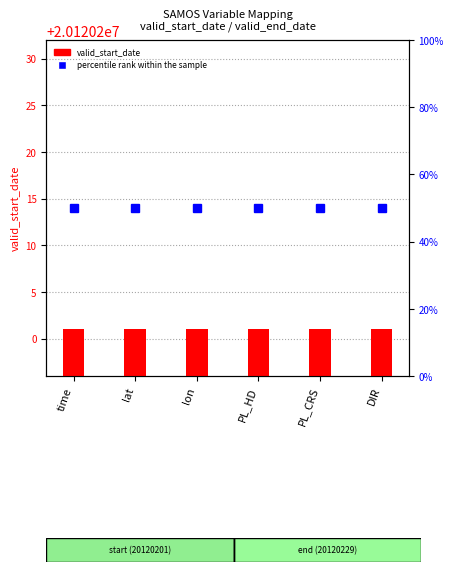

Which category has the highest value across all series?

time